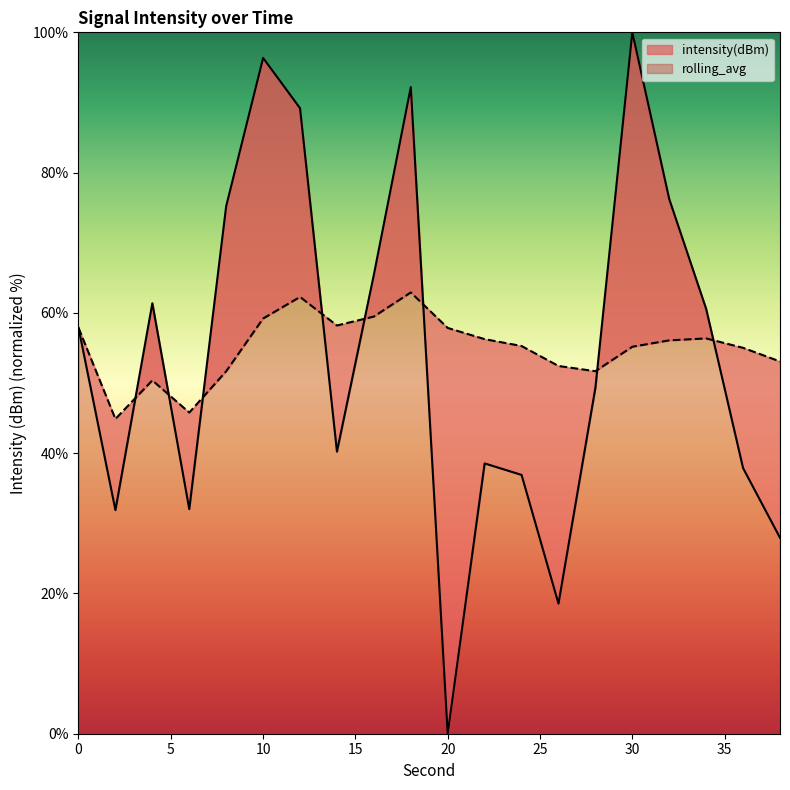

The intensity(dBm) series shows 37.9 at 36. True or false?

True